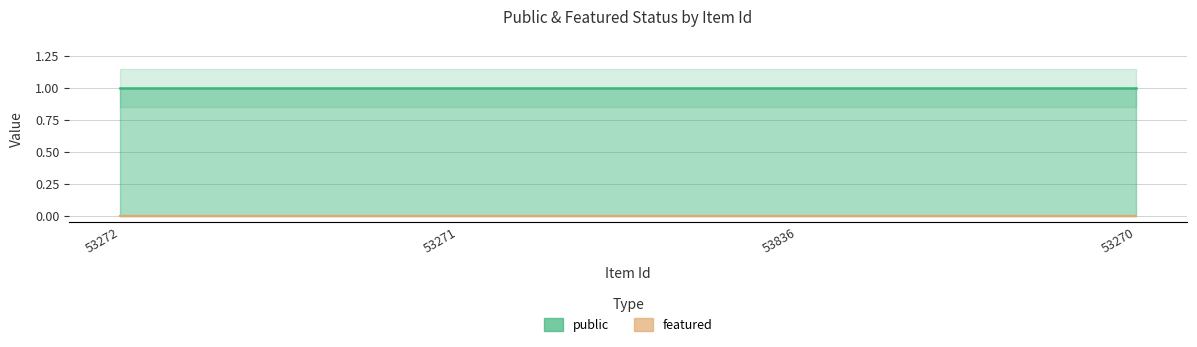

How many categories are shown in the chart?

4